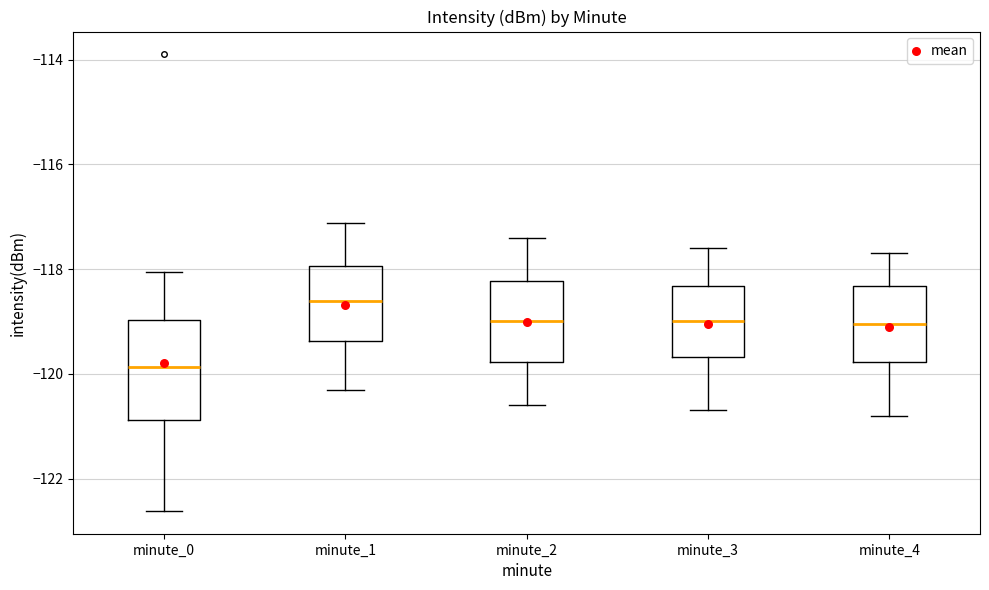

Which box's median line is the highest?

minute_1